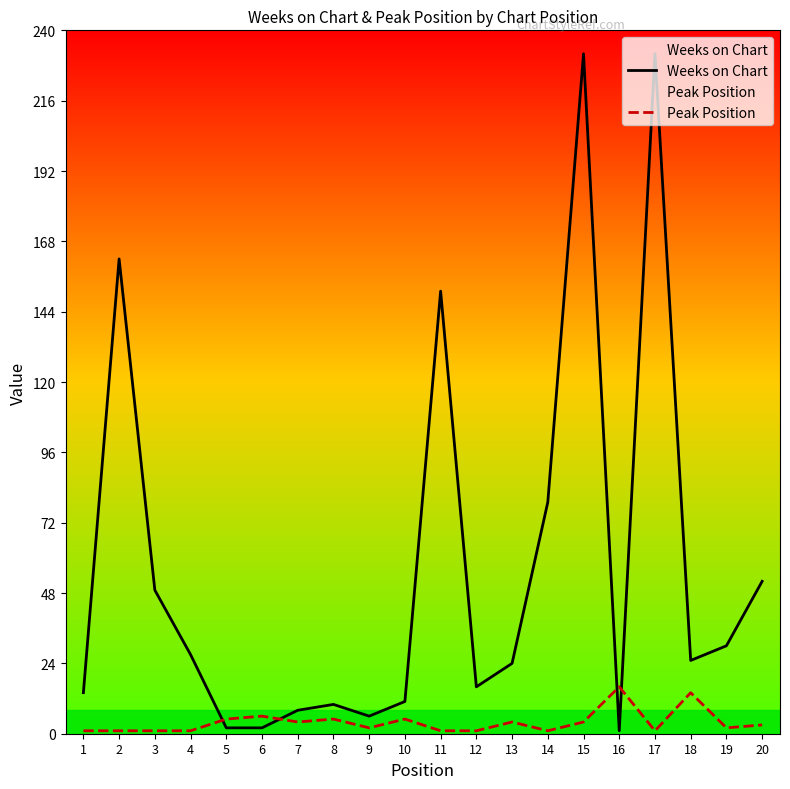

Is the value of Peak Position at 17 greater than the value of Weeks on Chart at 13?

No